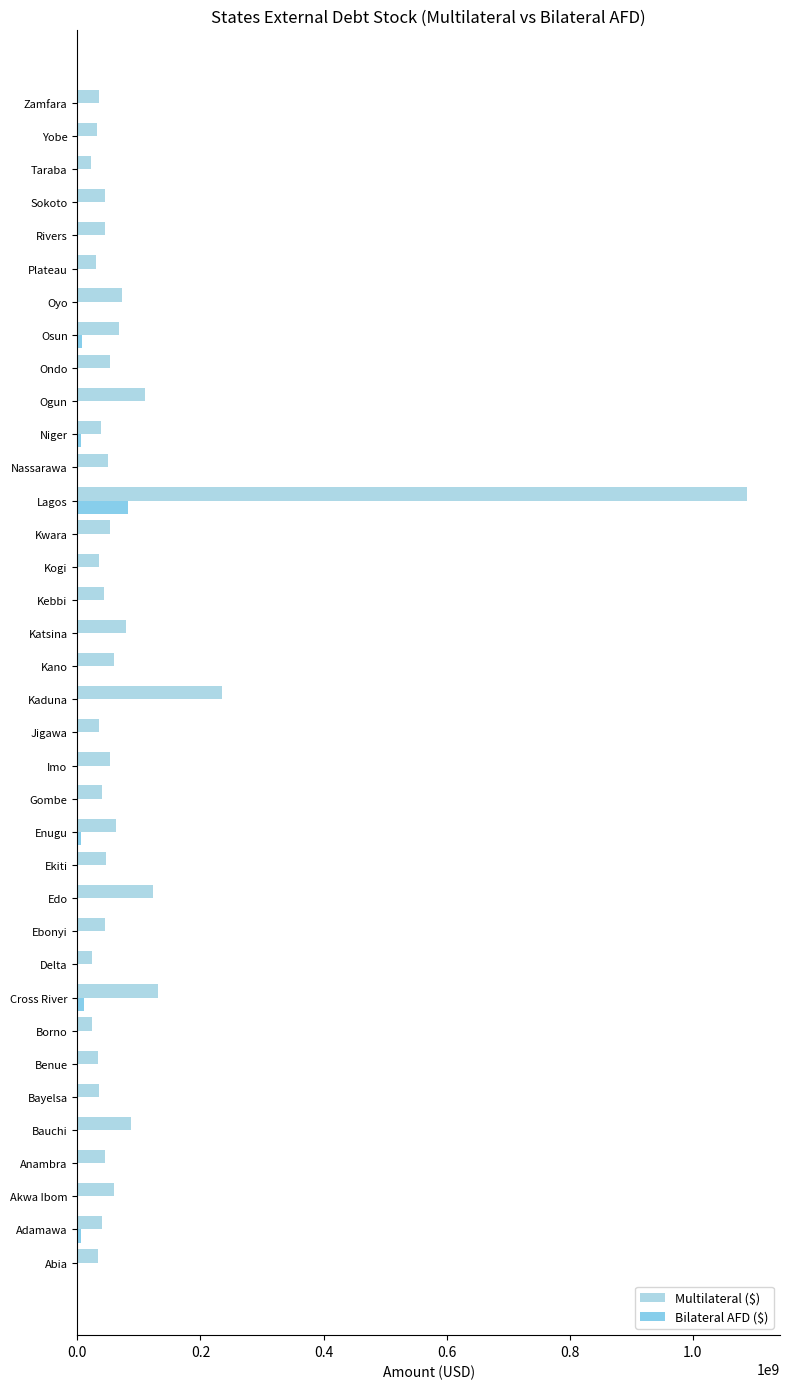

How many distinct data groups are displayed?

2